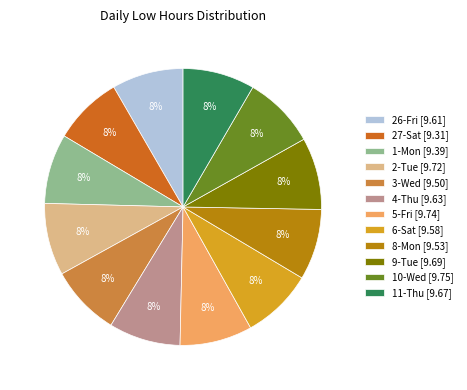

Is the sum of 9-Tue [9.69] and 26-Fri [9.61] greater than half?

No